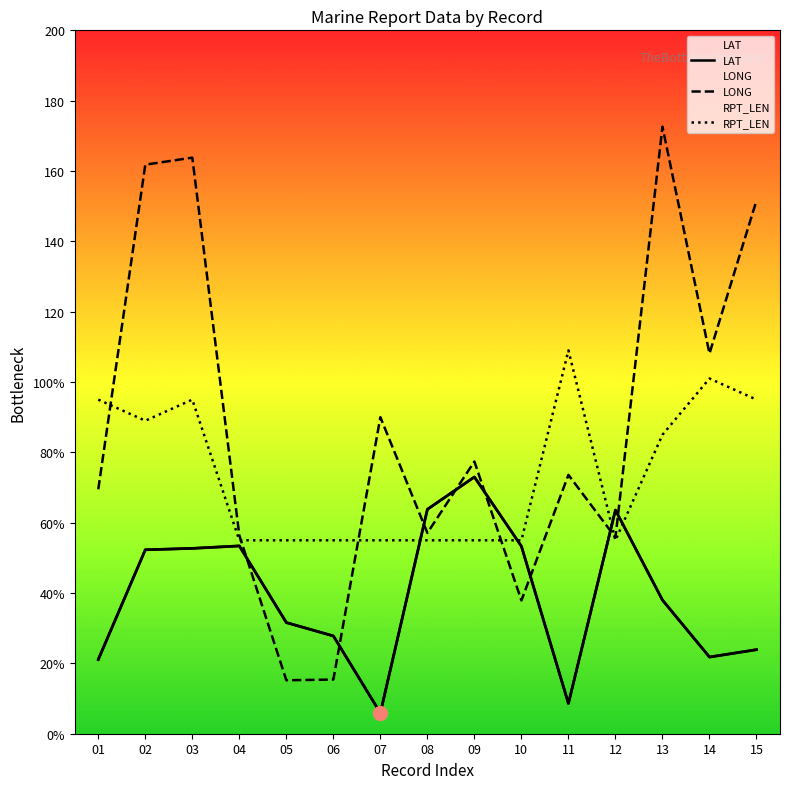

What is the maximum value for LAT?

73.0